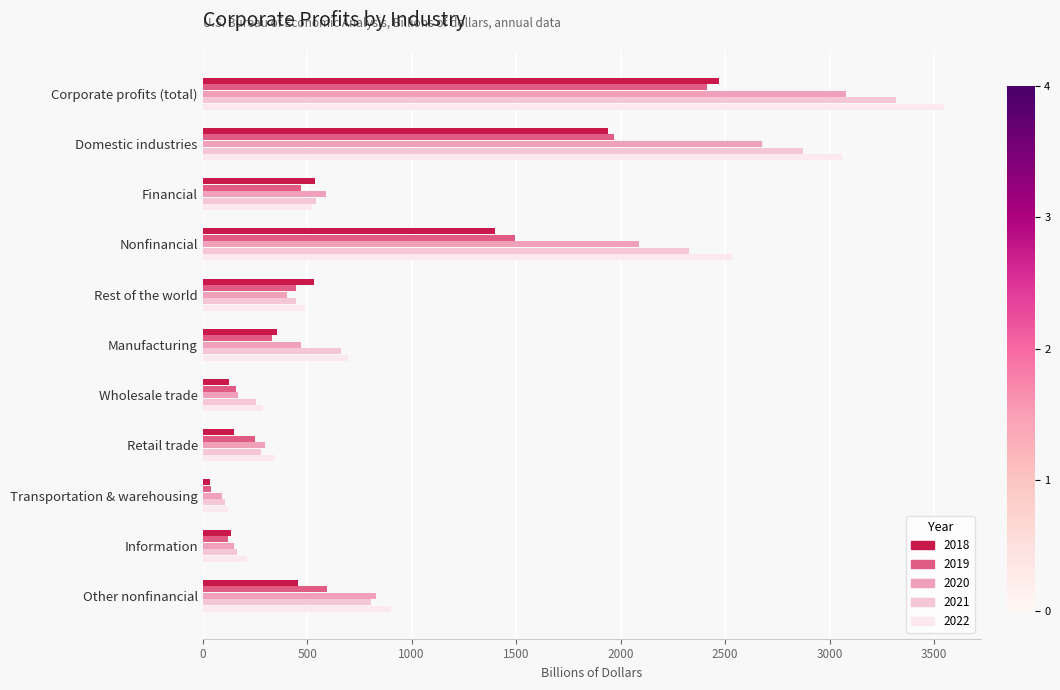

Which series changed the most between Wholesale trade and Other nonfinancial?

2020